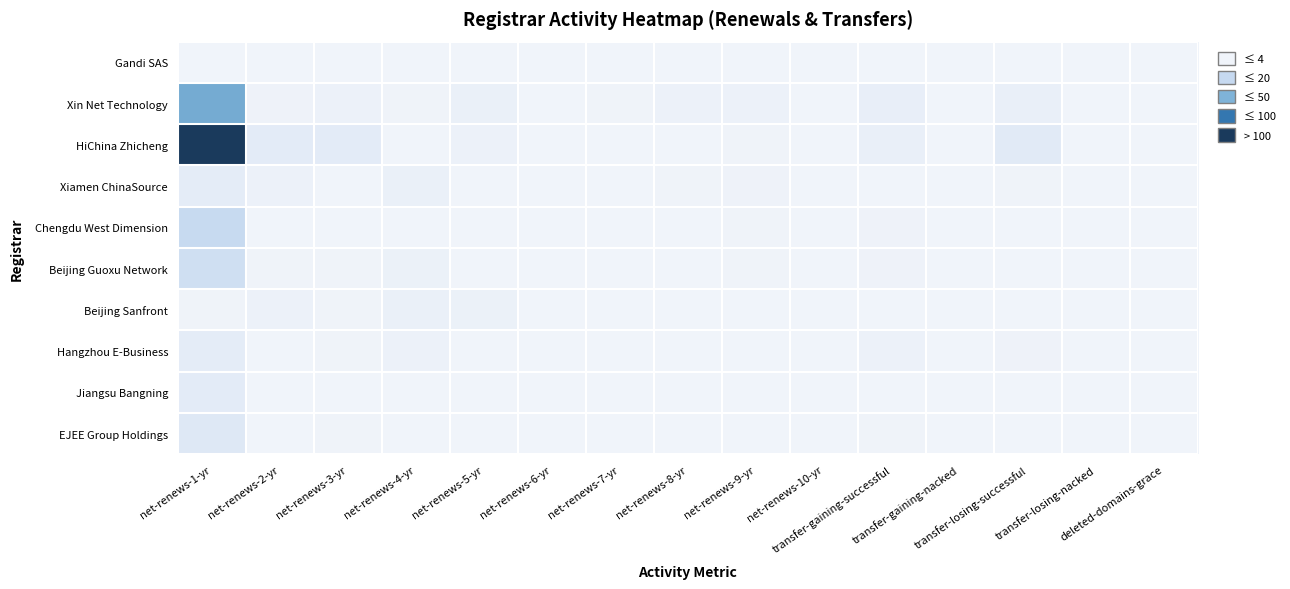

List the series in order of their peak value, highest first.

HiChina Zhicheng, Xin Net Technology, Chengdu West Dimension, Beijing Guoxu Network, EJEE Group Holdings, Jiangsu Bangning, Xiamen ChinaSource, Hangzhou E-Business, Beijing Sanfront, Gandi SAS